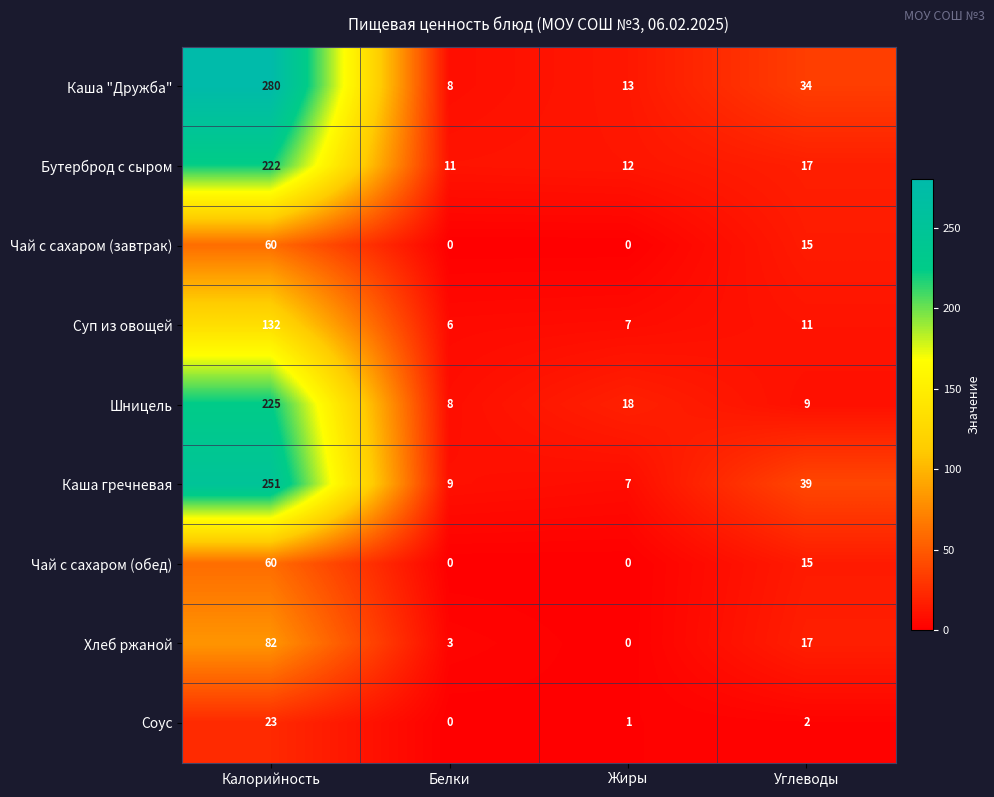

At how many categories does at least one series exceed 0?

4